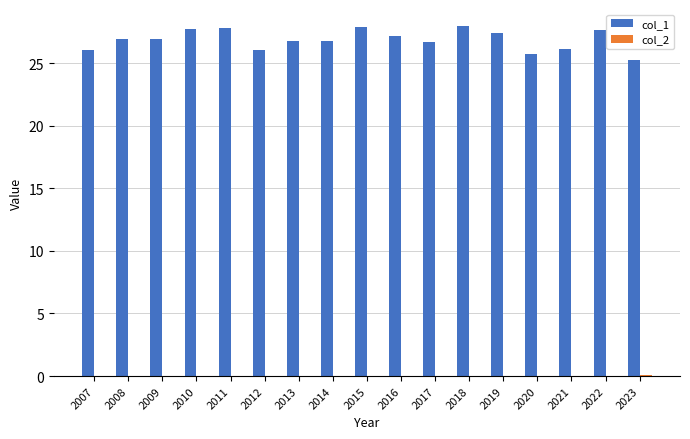

What is the greatest value displayed?

27.9